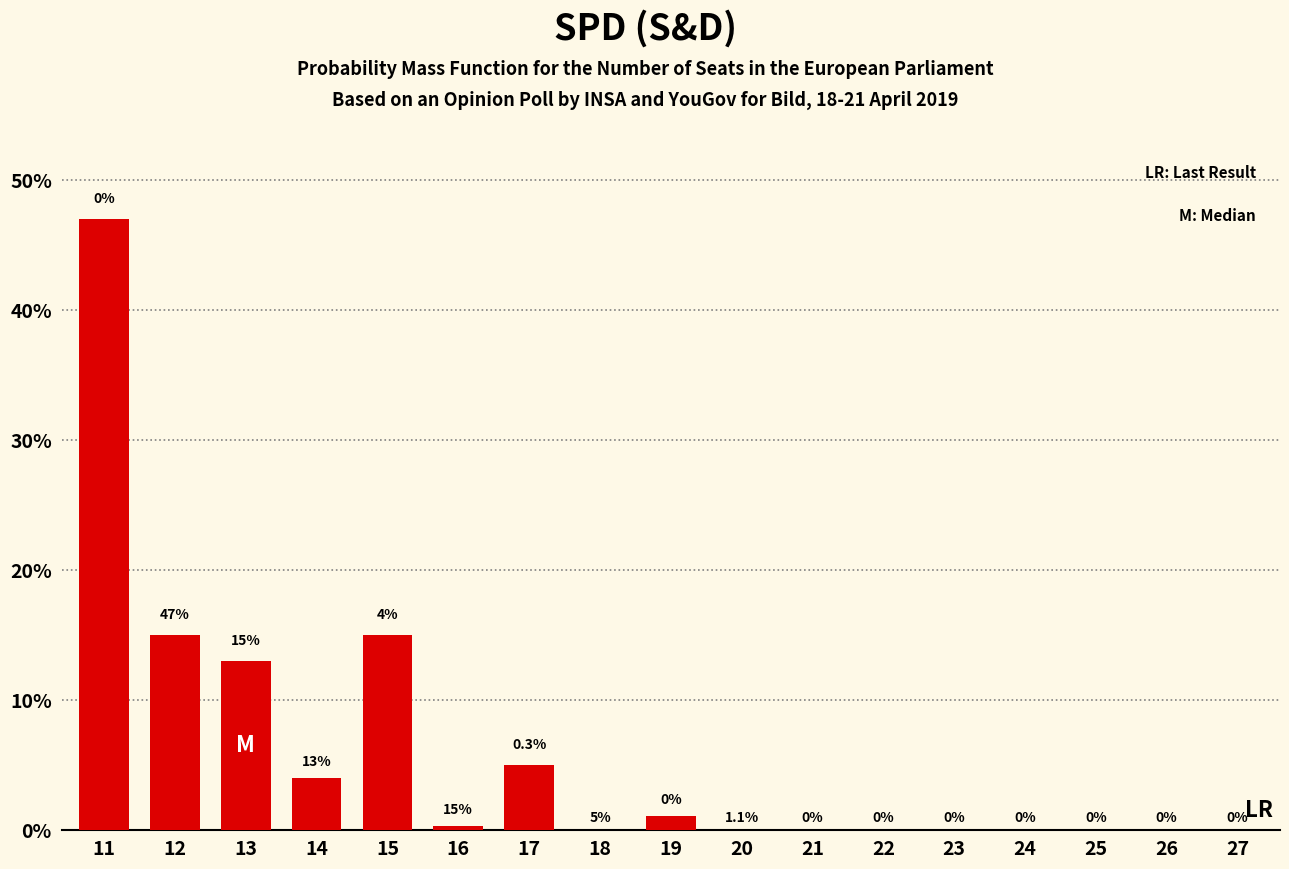

Reading left to right, what are all the values shown in this chart?

11=47.0	12=15.0	13=13.0	14=4.0	15=15.0	16=0.3	17=5.0	18=0.0	19=1.1	20=0.0	21=0.0	22=0.0	23=0.0	24=0.0	25=0.0	26=0.0	27=0.0